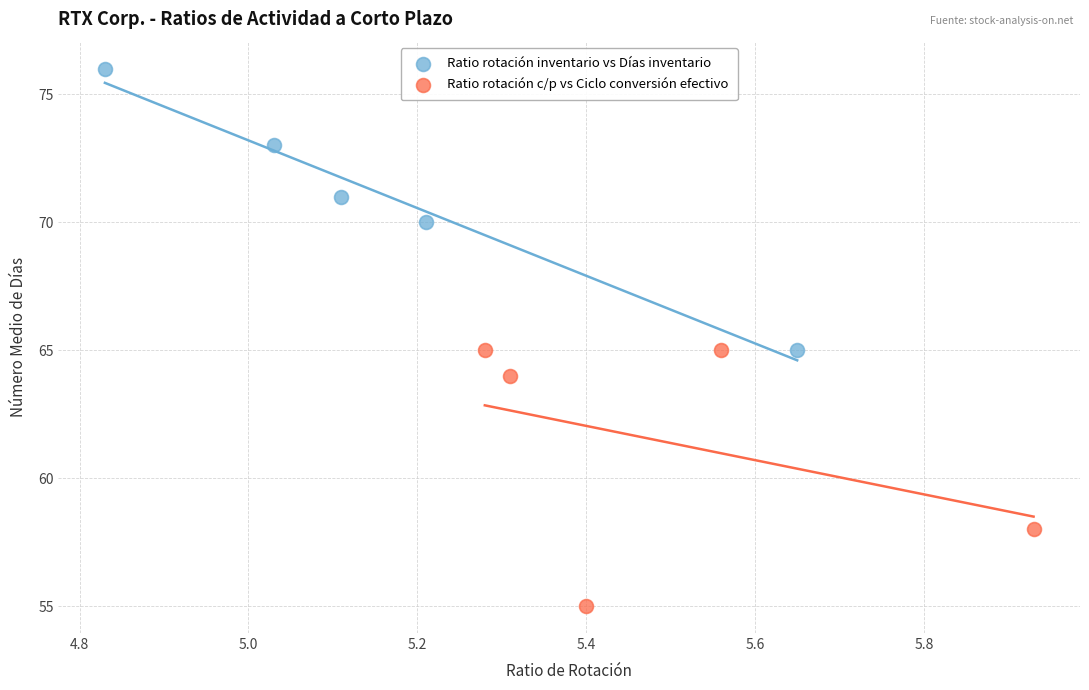

Which series has the largest Y range (max minus min)?

Ratio rotación inventario vs Días inventario